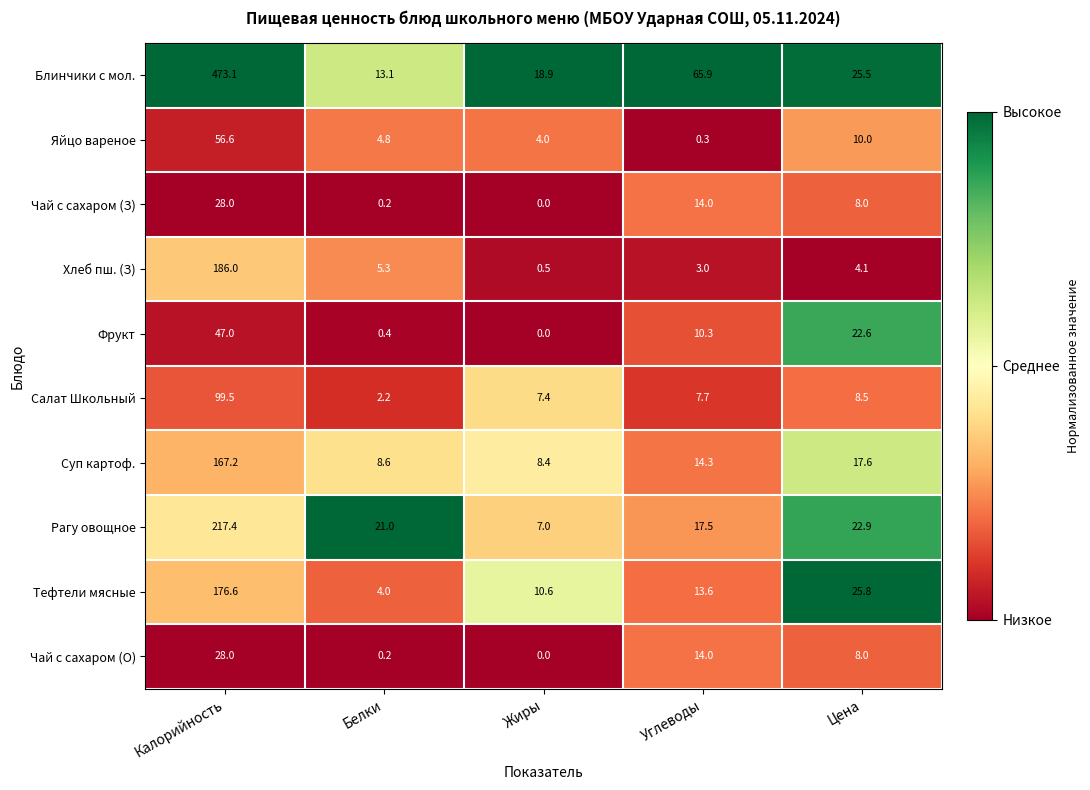

What is the spread (max minus min) of values at Калорийность?

445.1